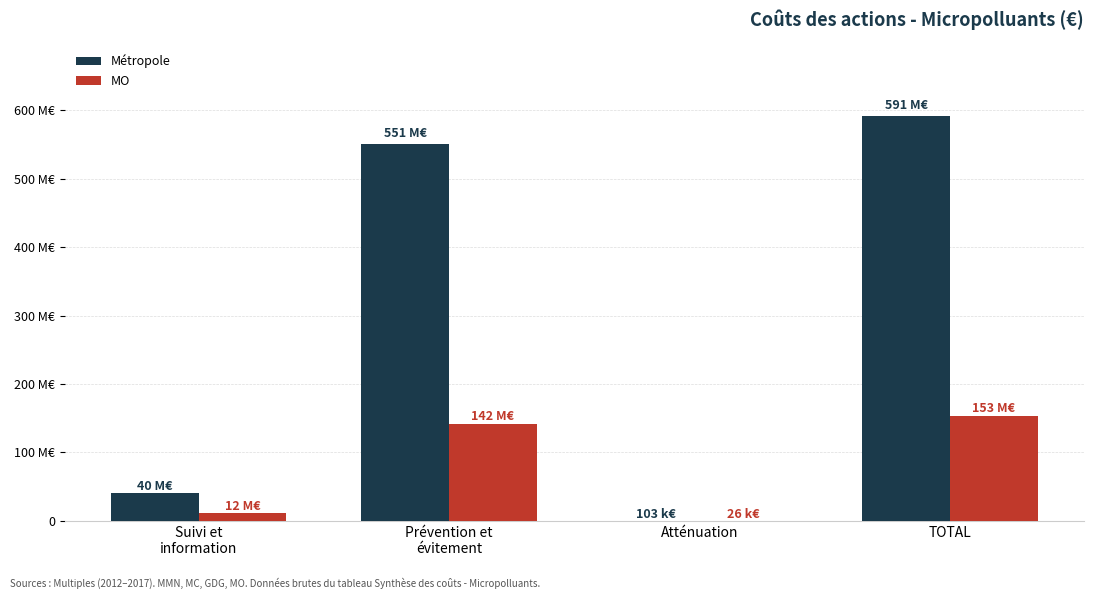

Which label corresponds to the largest value in the chart?

TOTAL